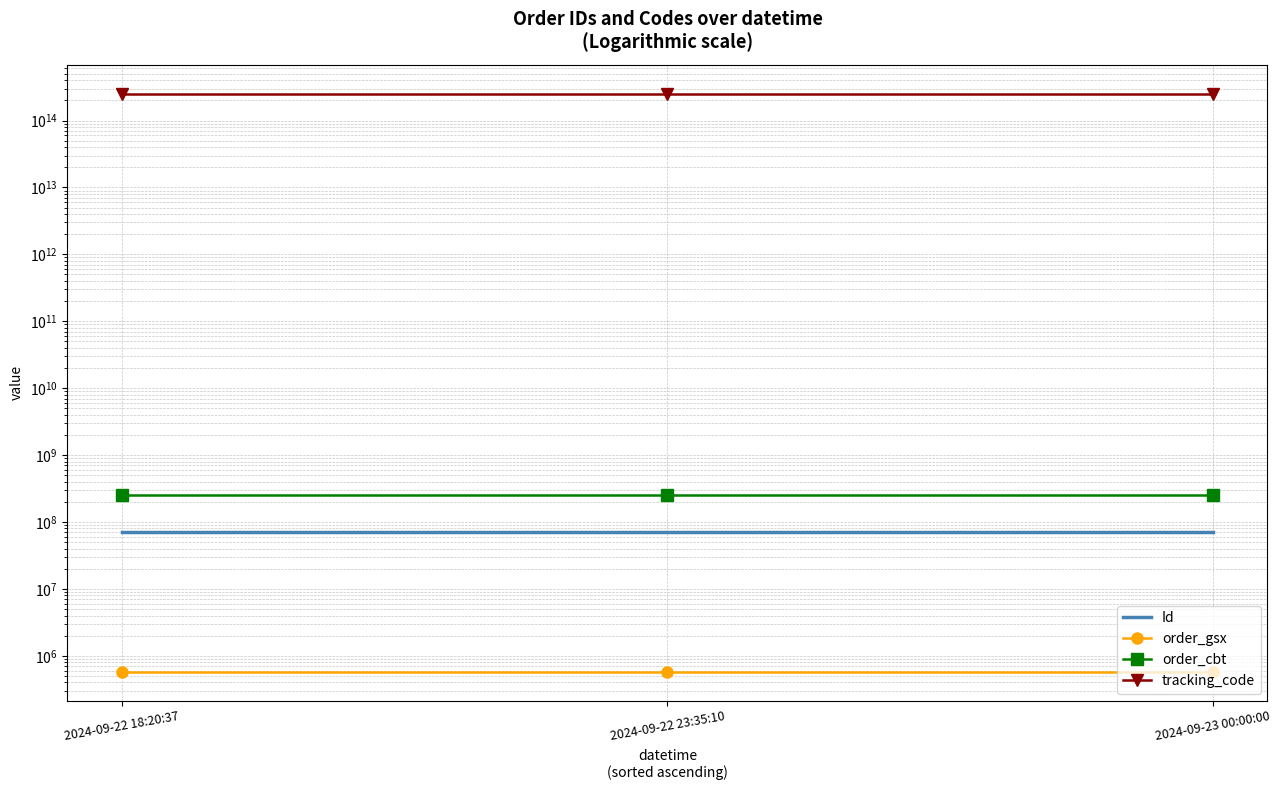

The value of Id at 2024-09-22 18:20:37 is 69870279. True or false?

True